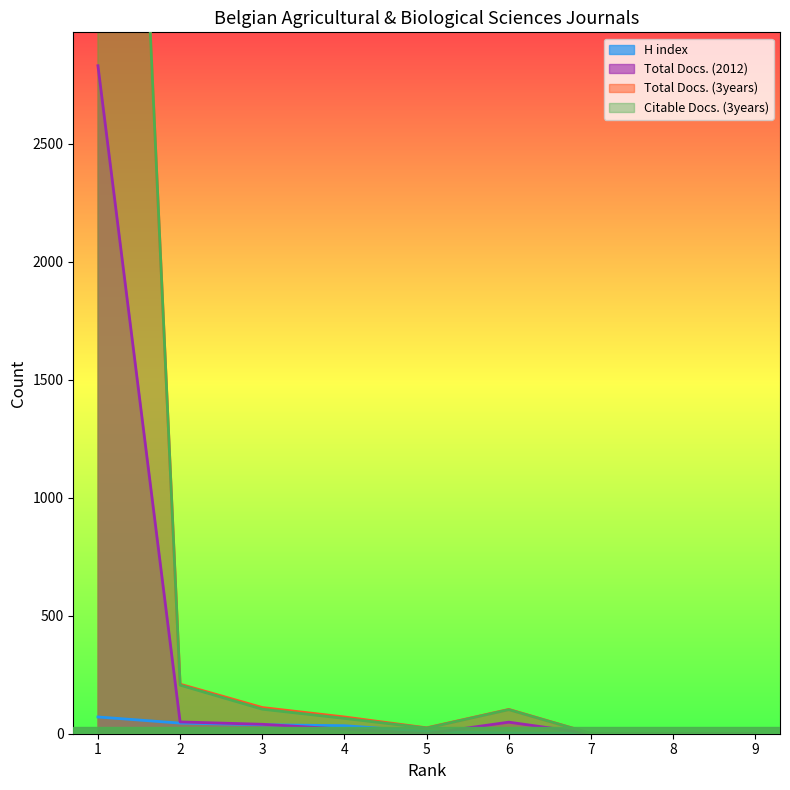

True or false: Total Docs. (3years) has more than 2 points higher than both neighbors.

False